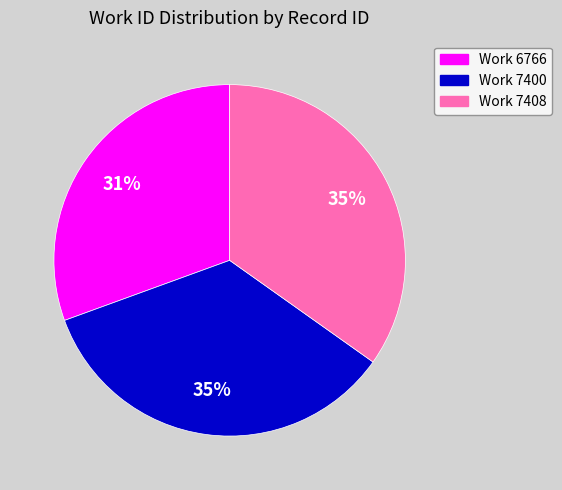

Does any single category account for the majority?

No